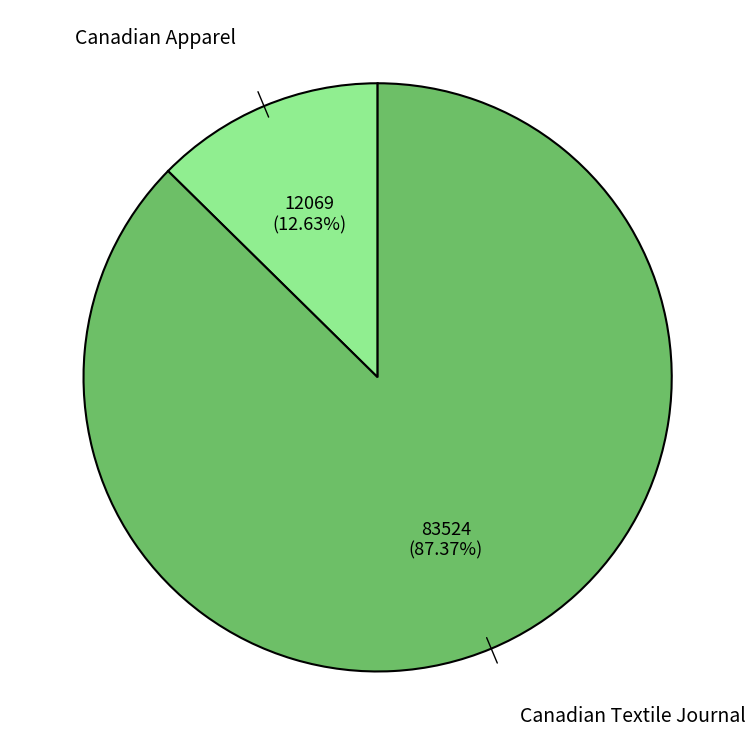

What percentage is the Canadian Apparel slice, to the nearest percent?

13%